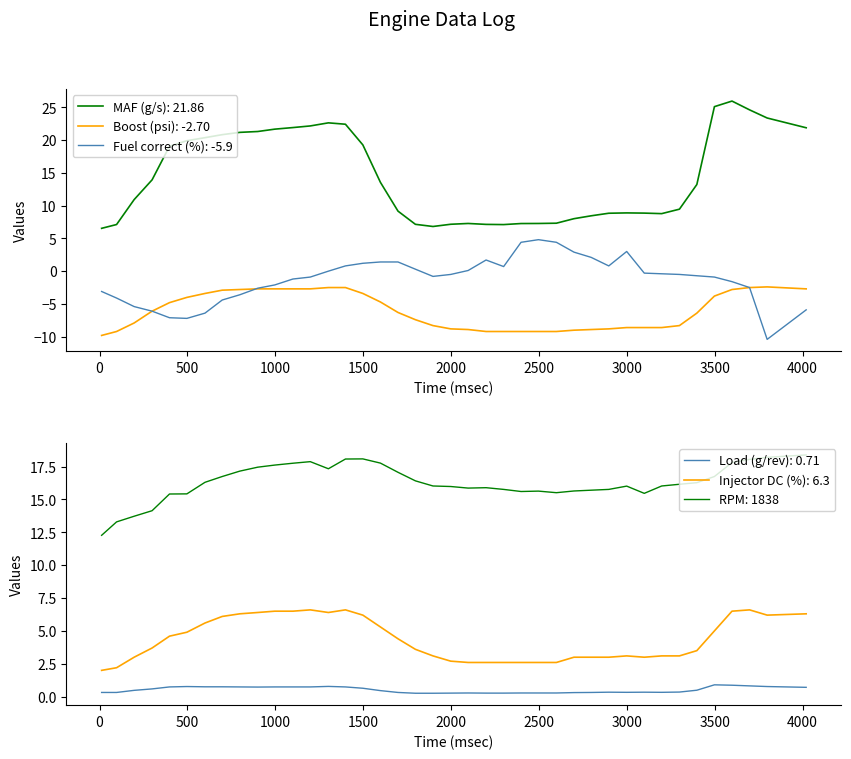

At how many categories does at least one series exceed -4?

40